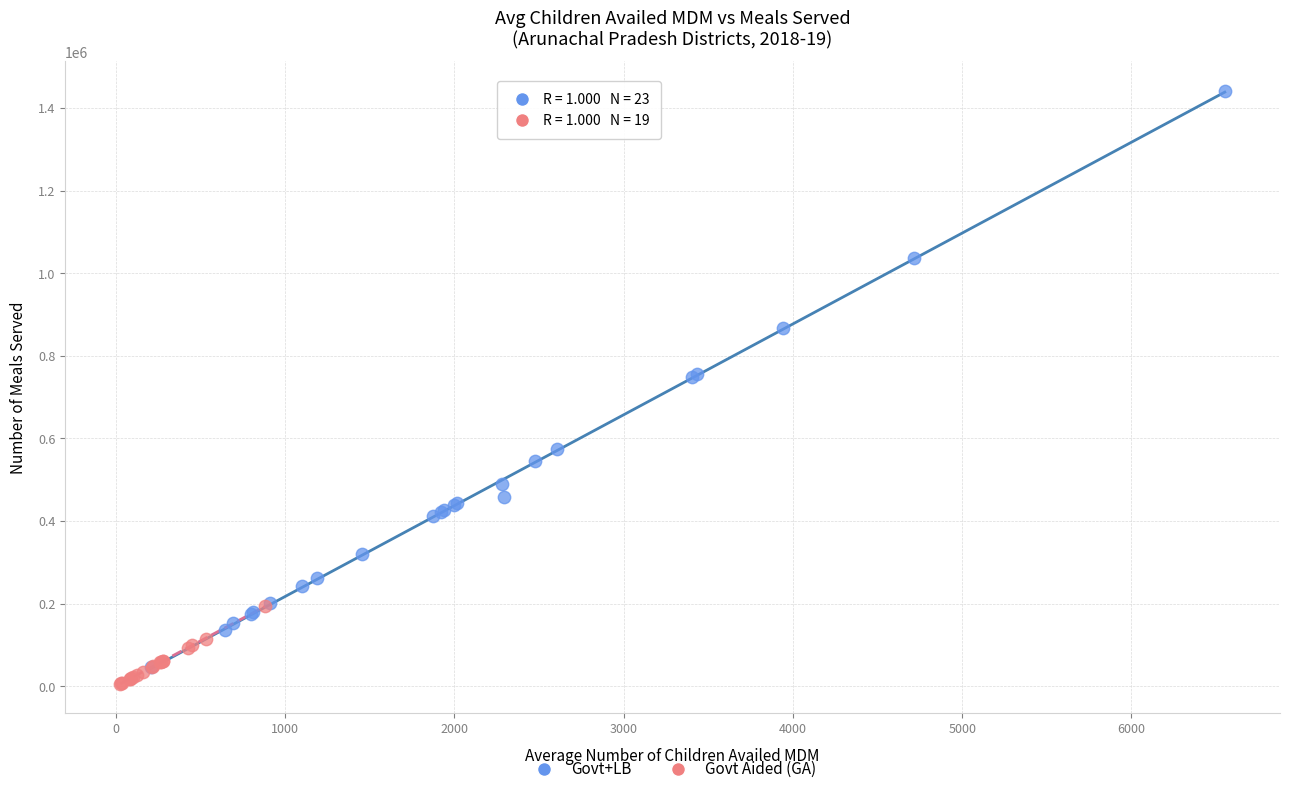

Which series has the largest Y range (max minus min)?

Govt+LB